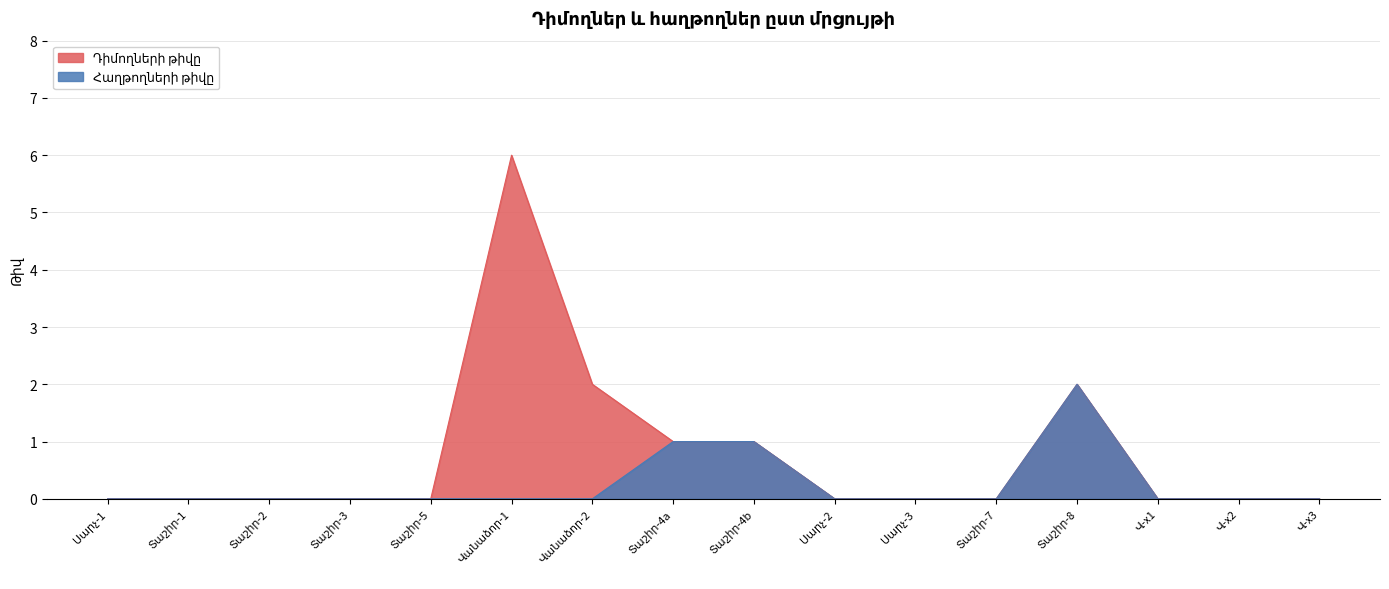

Which series has the largest range (max minus min)?

Դիմողների թիվը